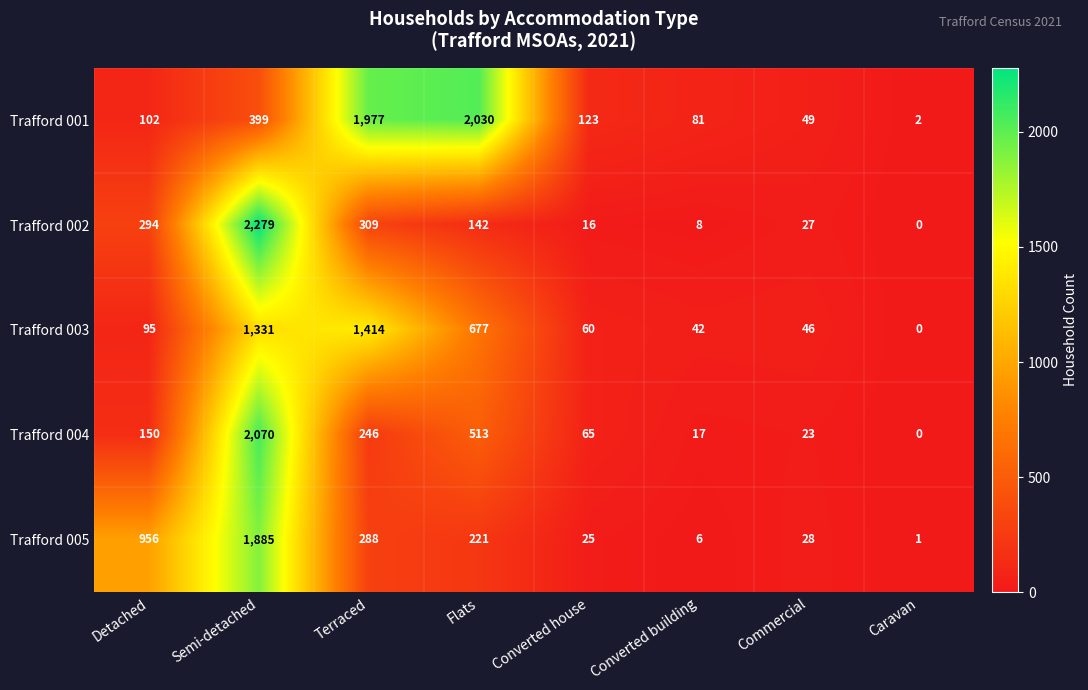

What is the total value across all series at Semi-detached?

7964